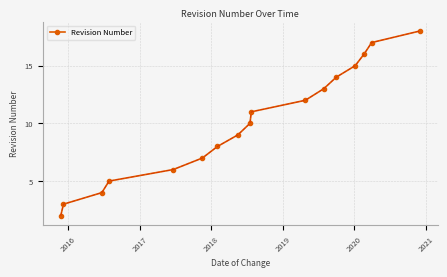

What is the sum of all values?

170